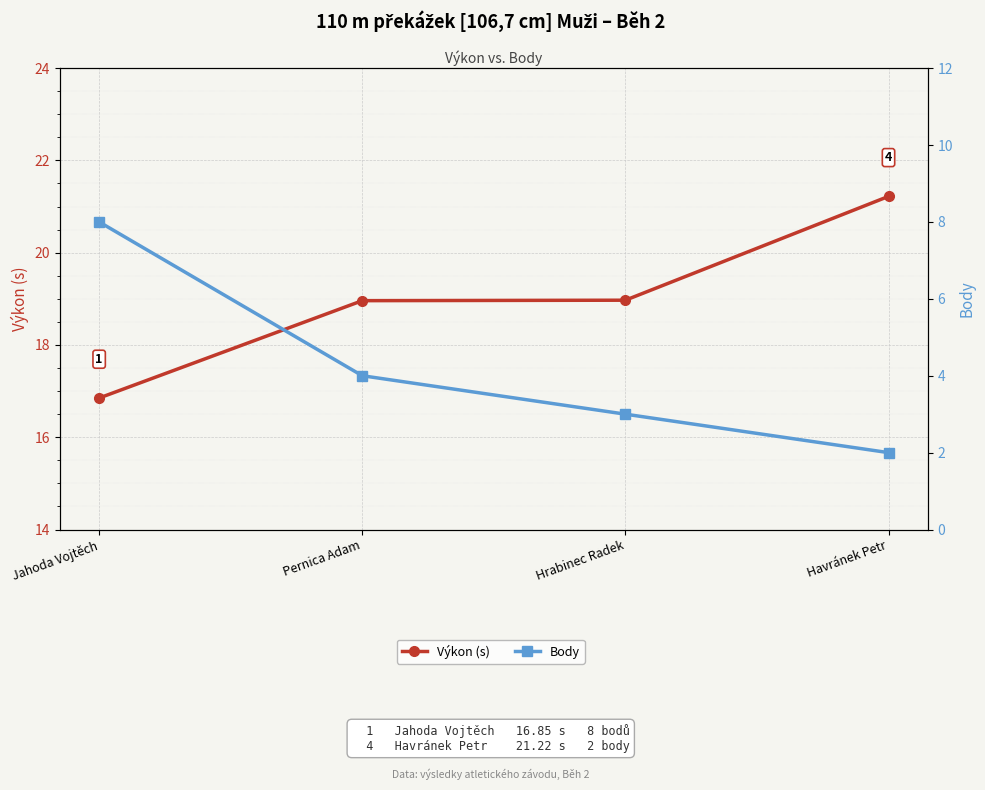

True or false: Výkon (s) has more than 1 points higher than both neighbors.

False